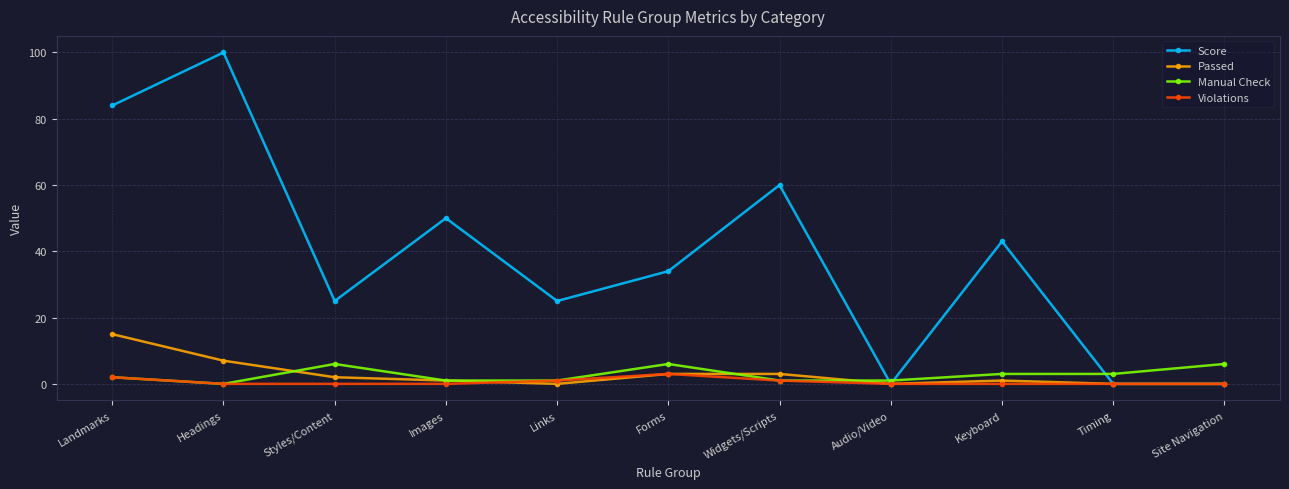

Where is the first local maximum for Score?

Headings